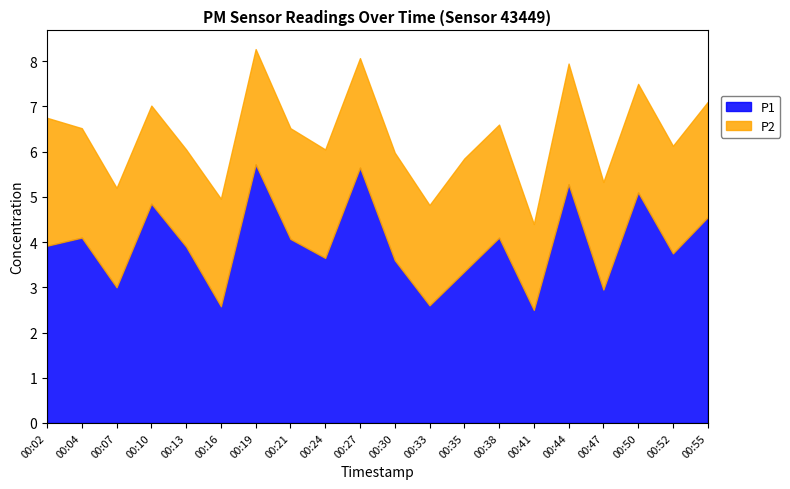

True or false: P1 and P2 intersect in this chart.

False